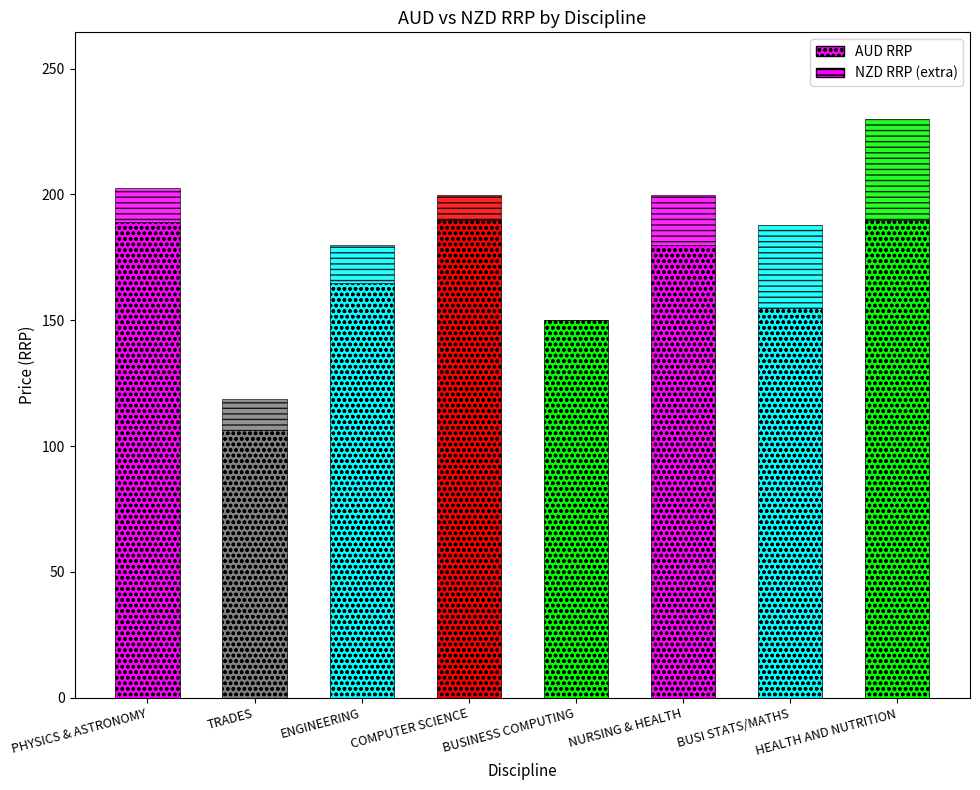

Is it true that AUD RRP equals 108.3 at COMPUTER SCIENCE?

False